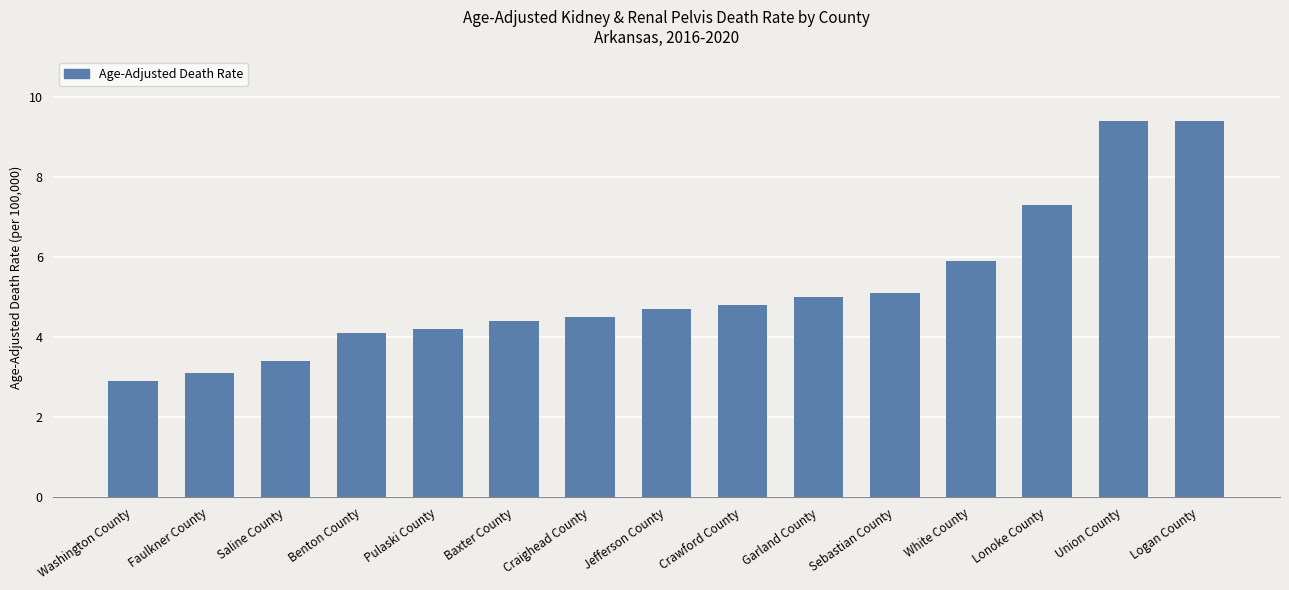

Which has a higher value, Garland County or Pulaski County?

Garland County